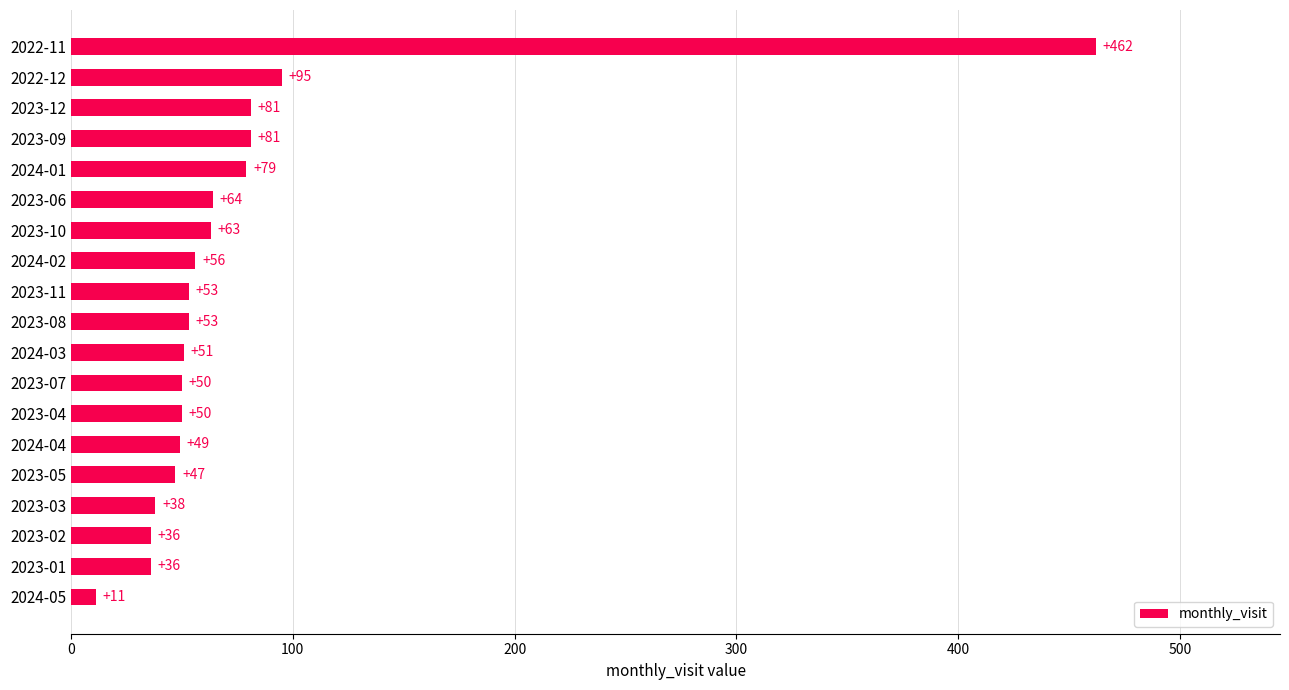

What is the sum of all values?

1455